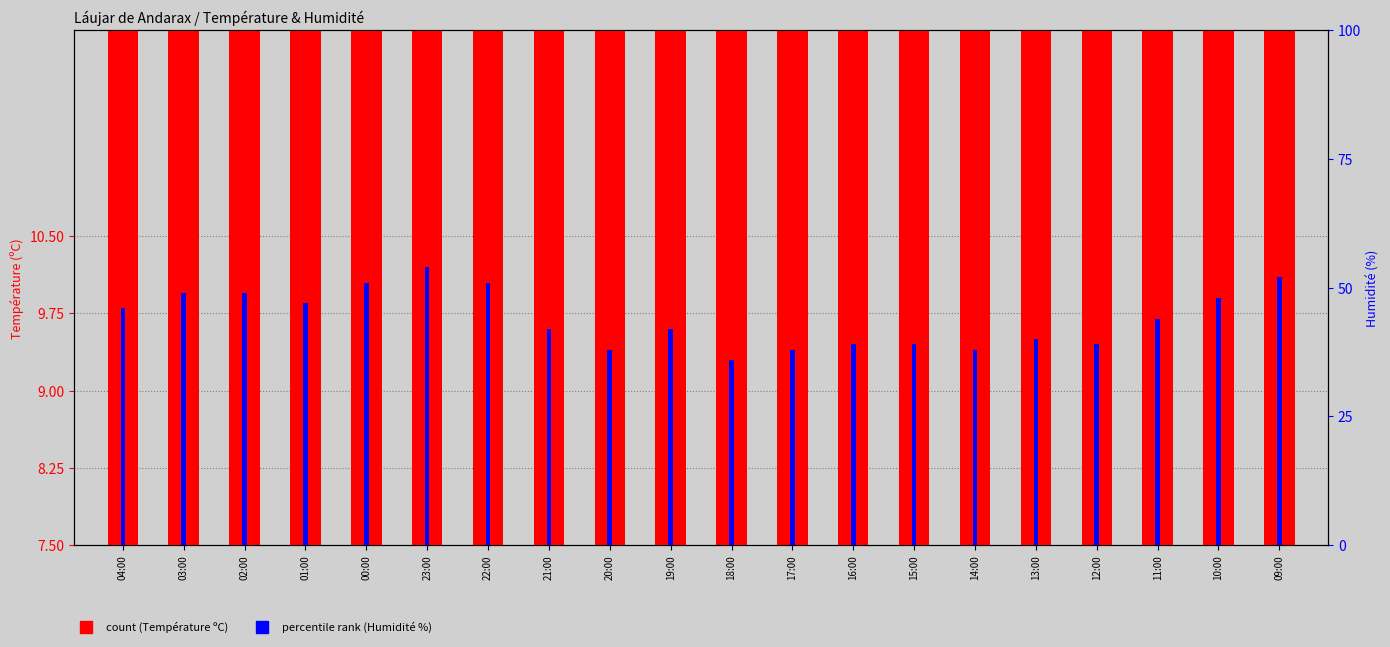

At which label is Température (ºC) closest to 19?

11:00